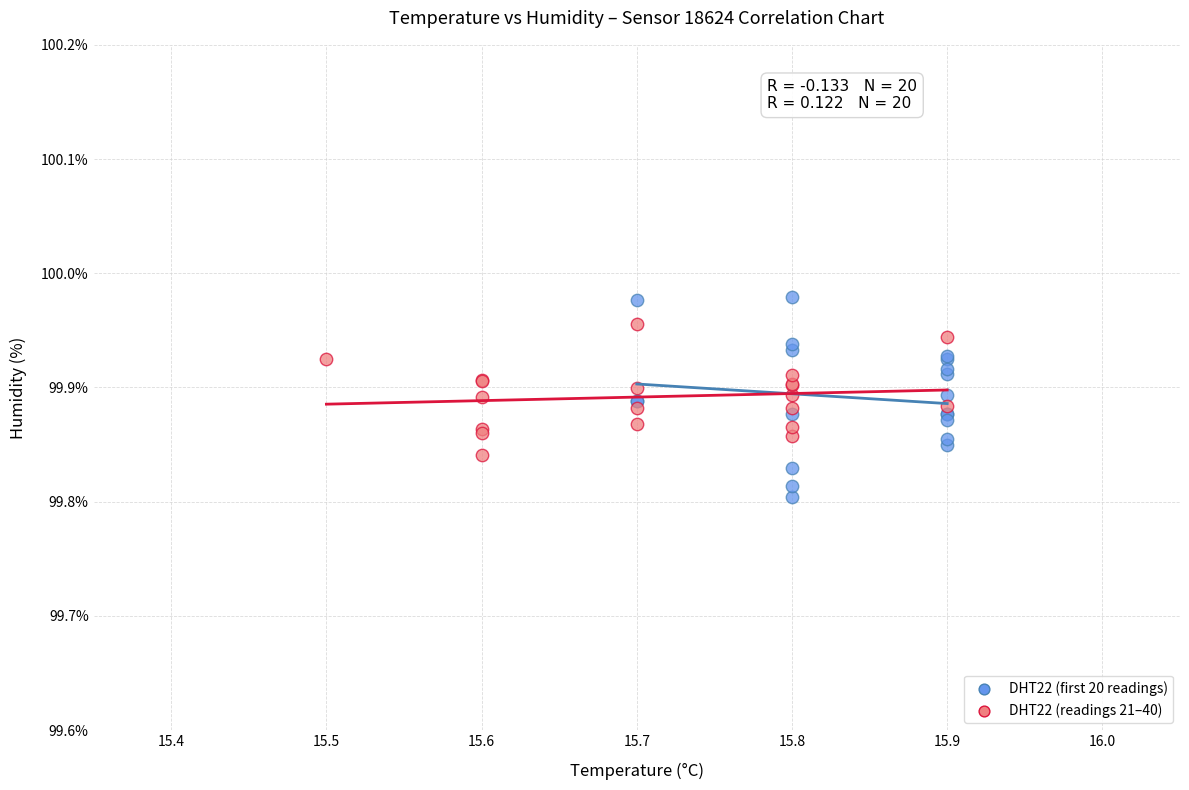

Which series contains the lowest Y value?

DHT22 (first 20 readings)